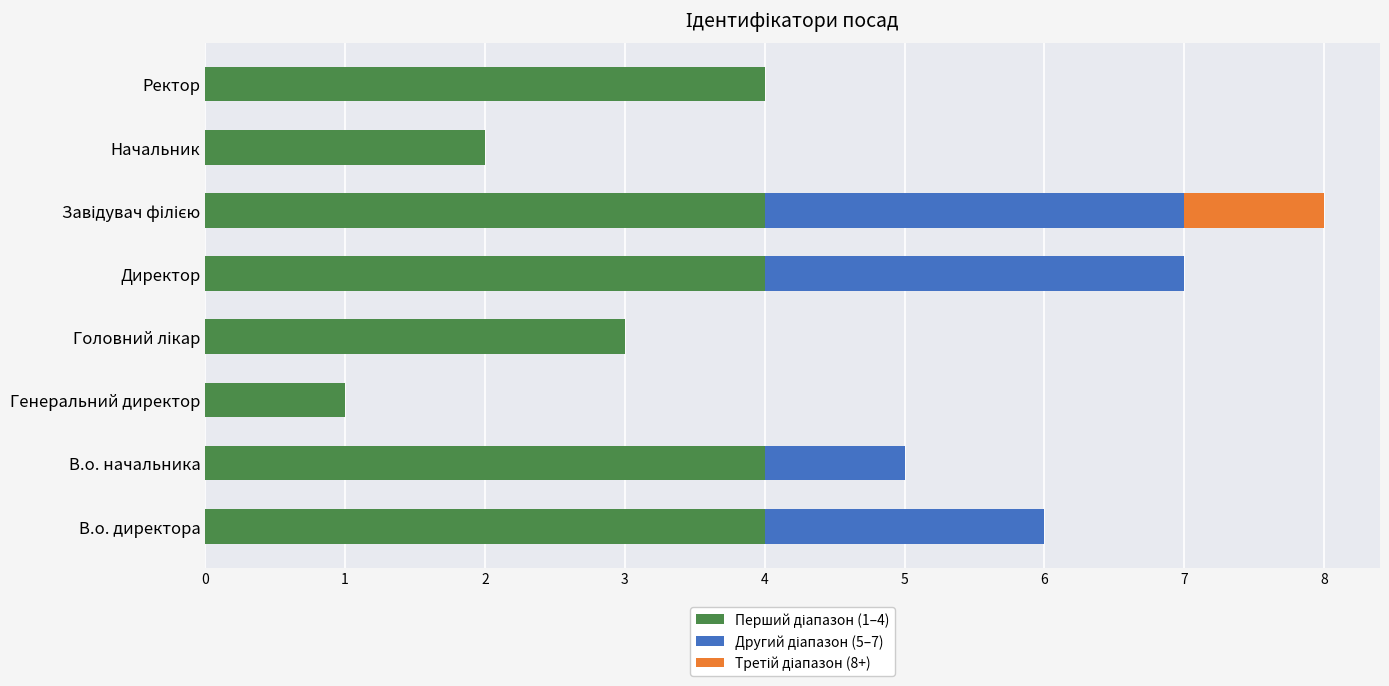

What is the total value across all series at Директор?

7